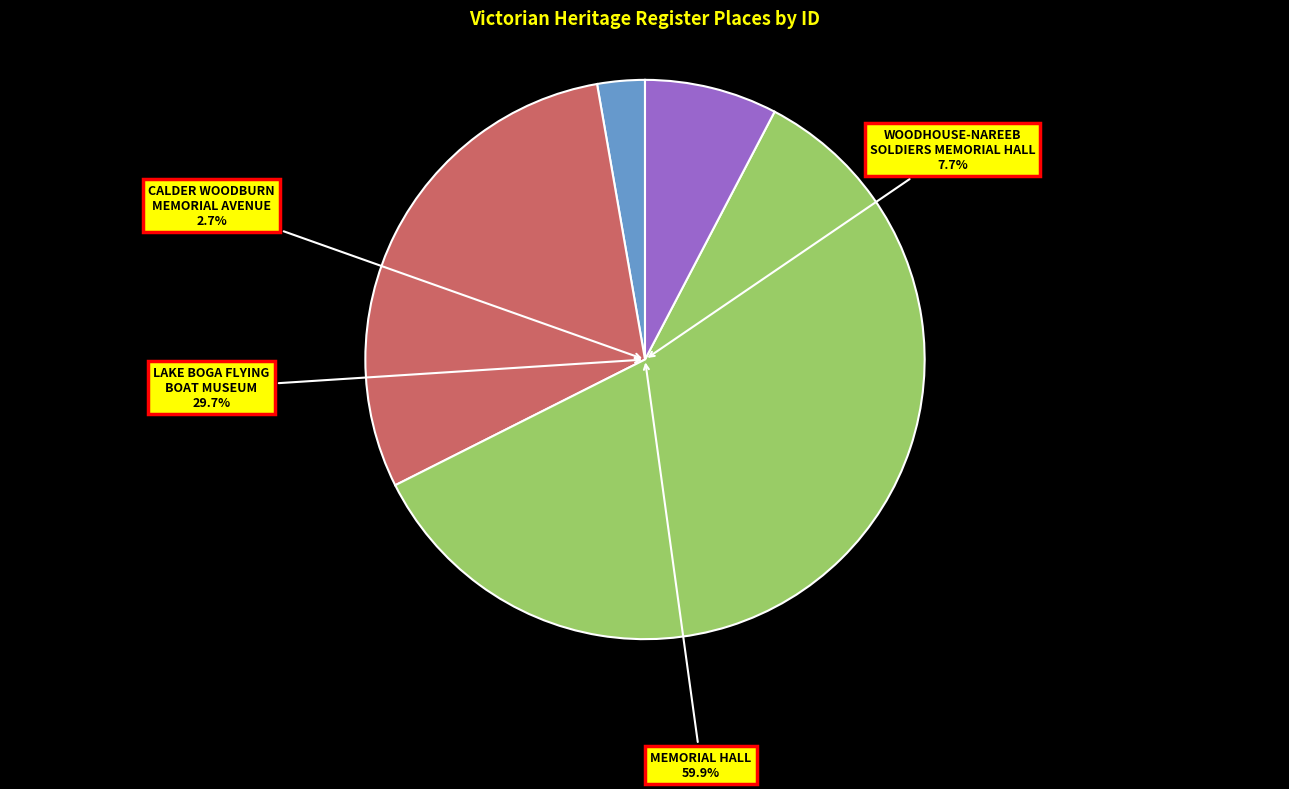

How much of the chart is everything except MEMORIAL HALL?

40.1%